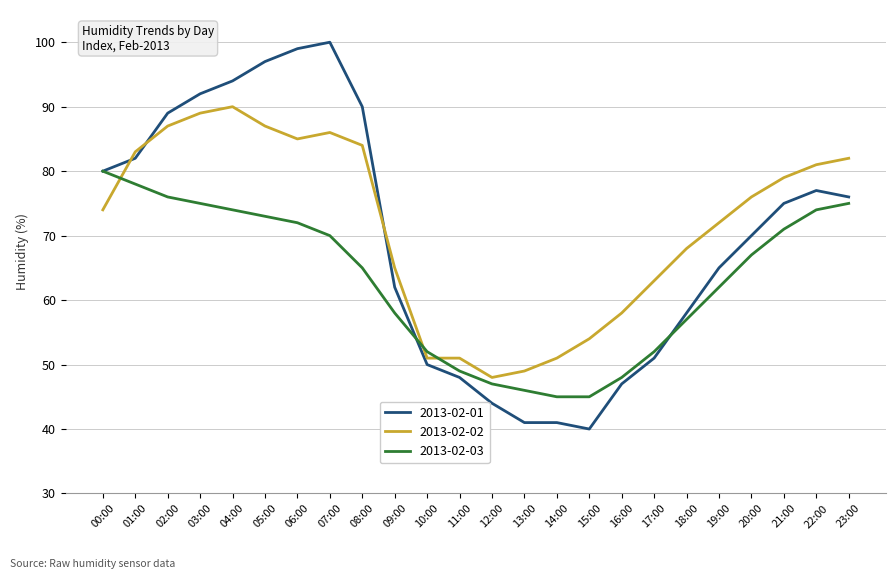

Where do 2013-02-02 and 2013-02-01 first cross each other?

00:00 and 01:00